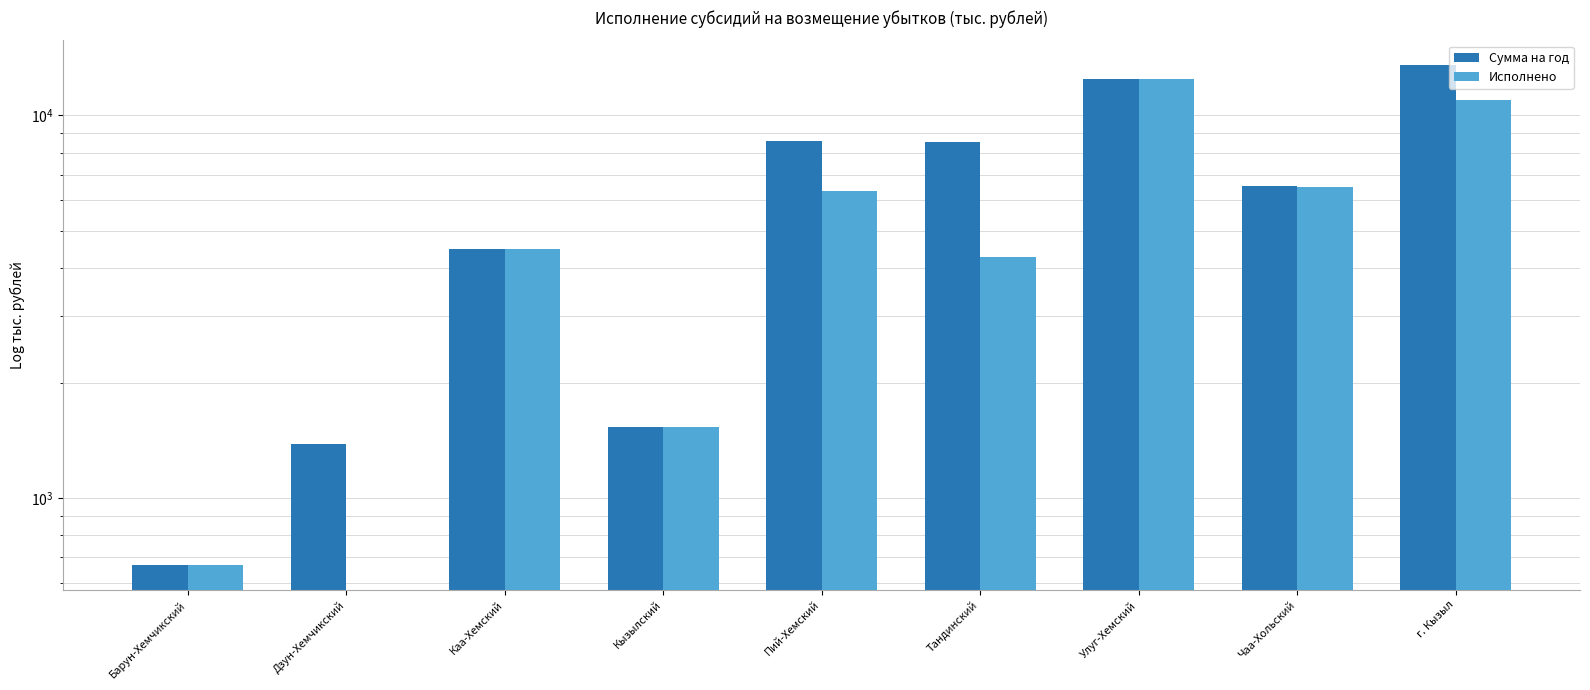

At which category is the sum across all series the highest?

Улуг-Хемский